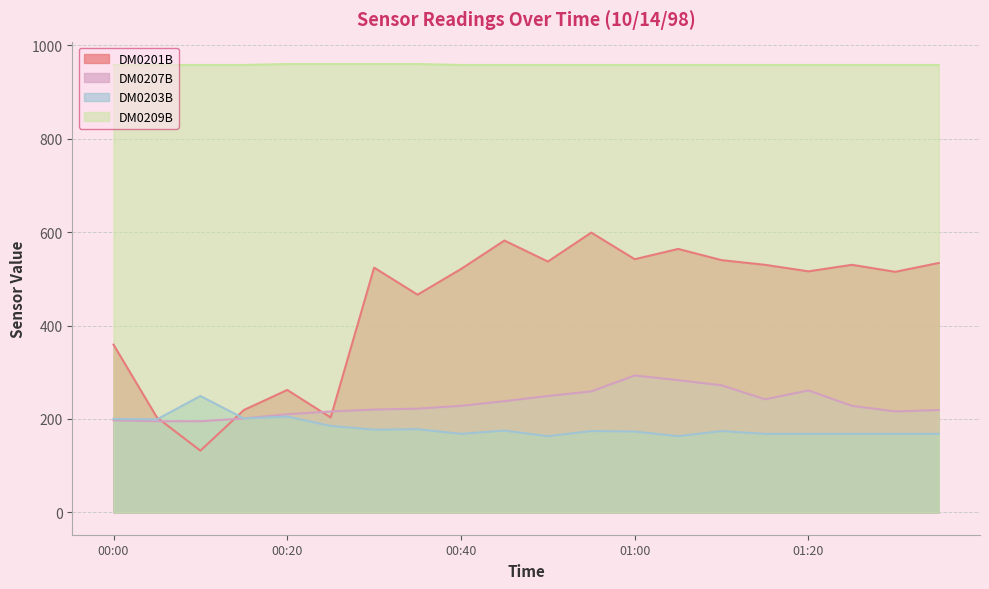

In DM0203B, how many points are lower than both neighbors (excluding endpoints)?

6